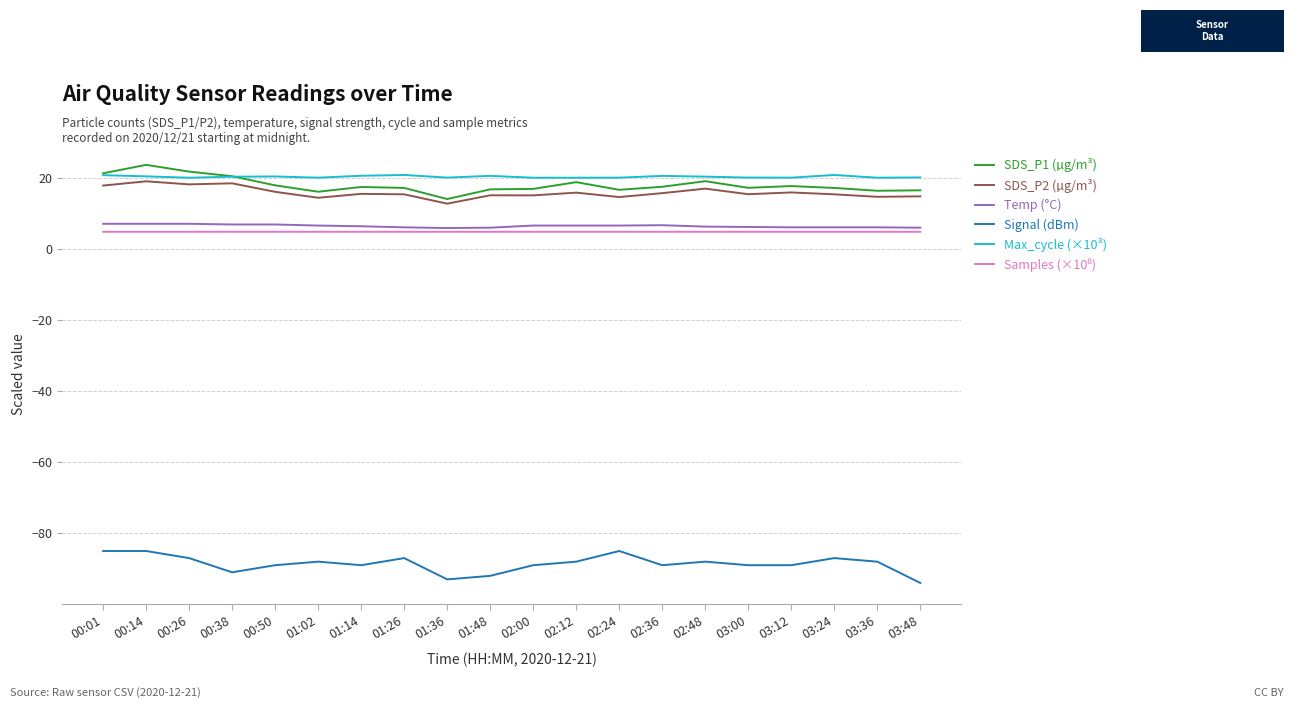

Is the value of Signal (dBm) at 02:00 greater than the value of SDS_P1 (µg/m³) at 00:50?

No